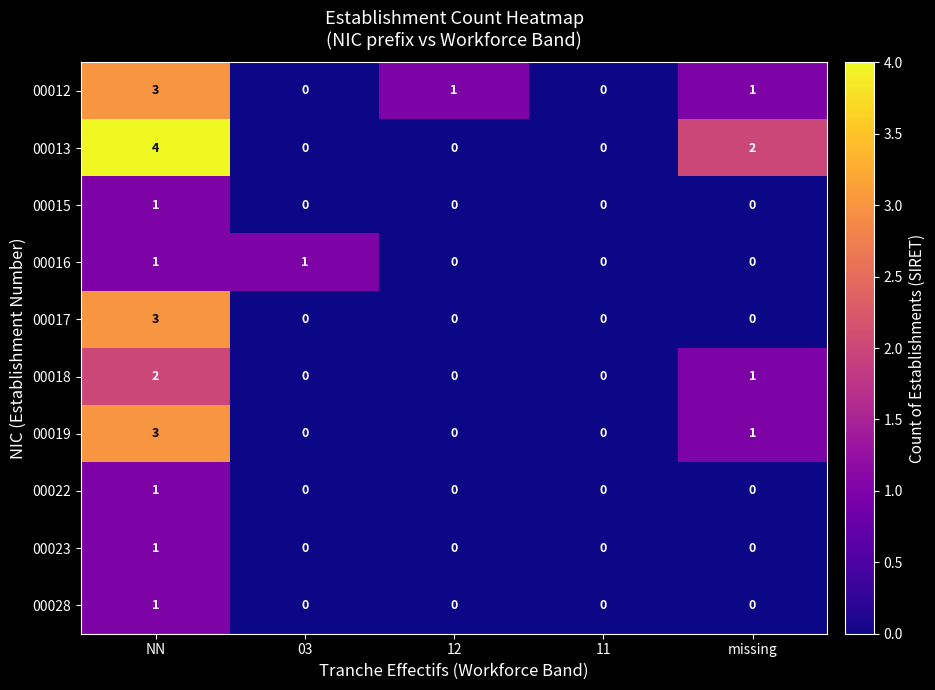

What is the approximate value of 00017 at NN?

3